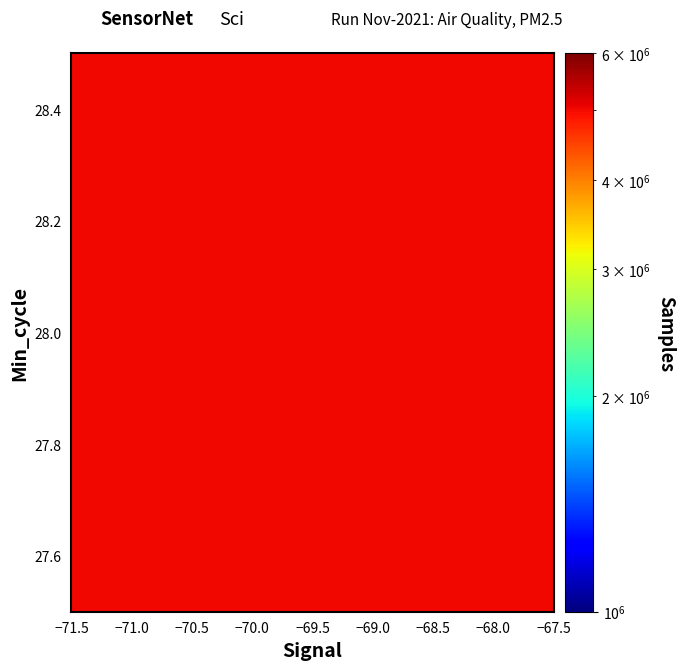

The chart shows a value of 5022233.1 at −70.0. True or false?

True